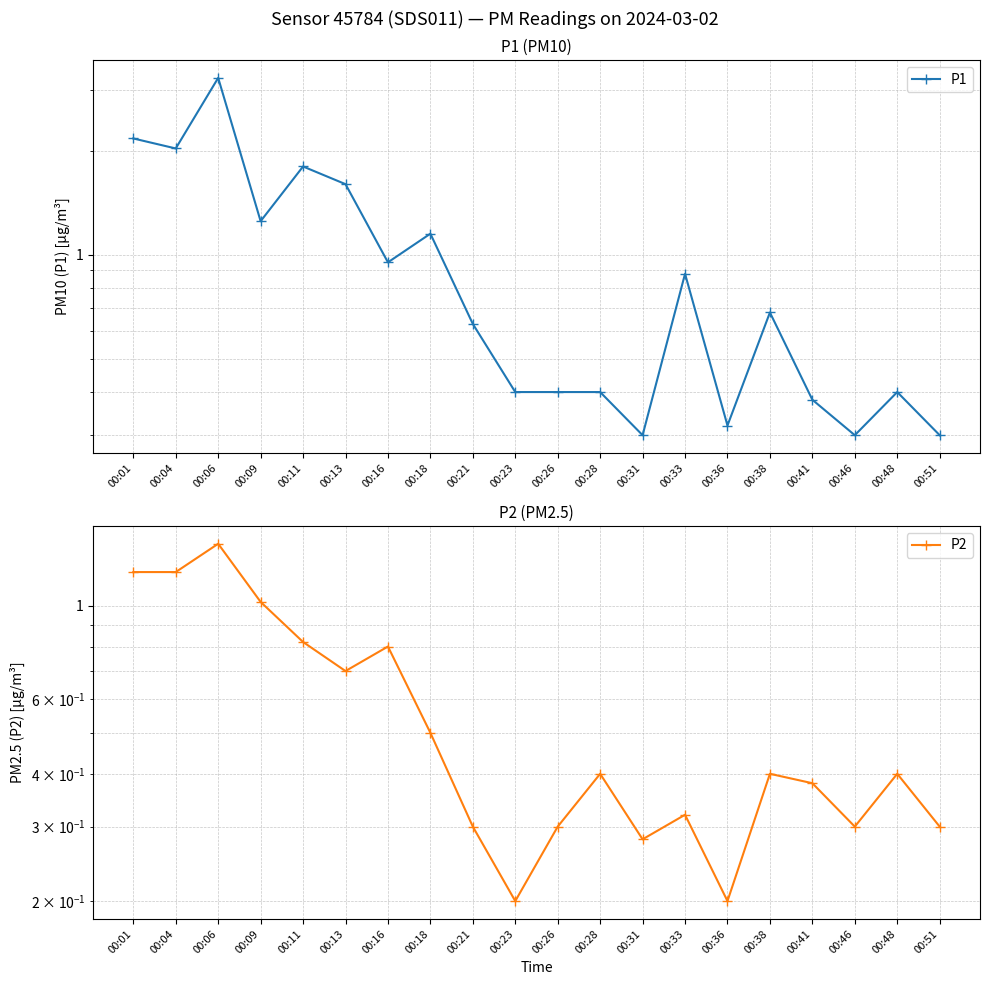

What is the difference between the second highest and minimum values in the P1 series?

1.9